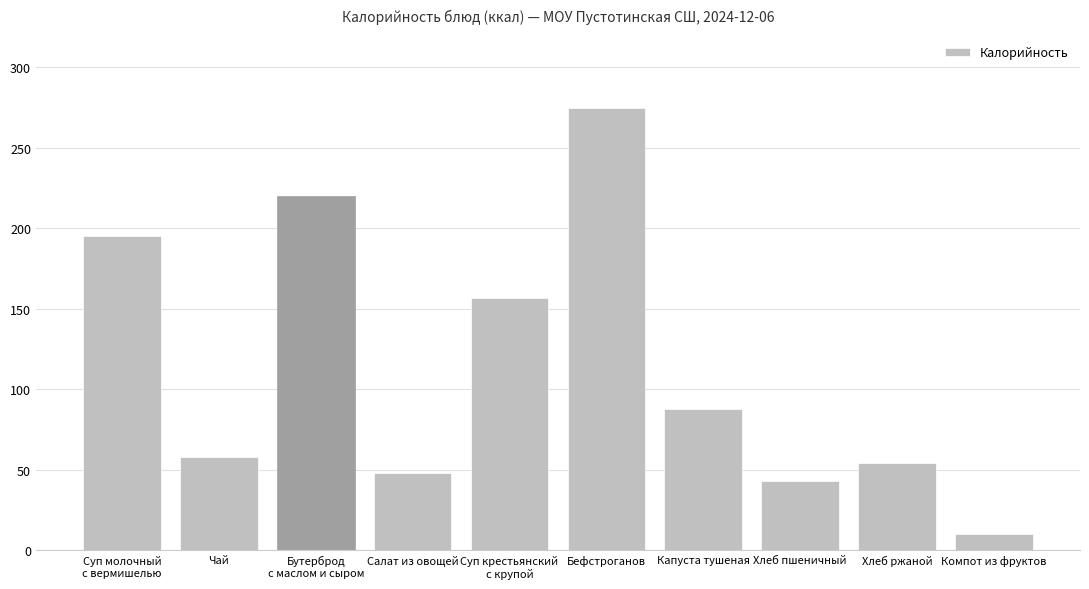

What is the difference between the maximum and minimum values?

265